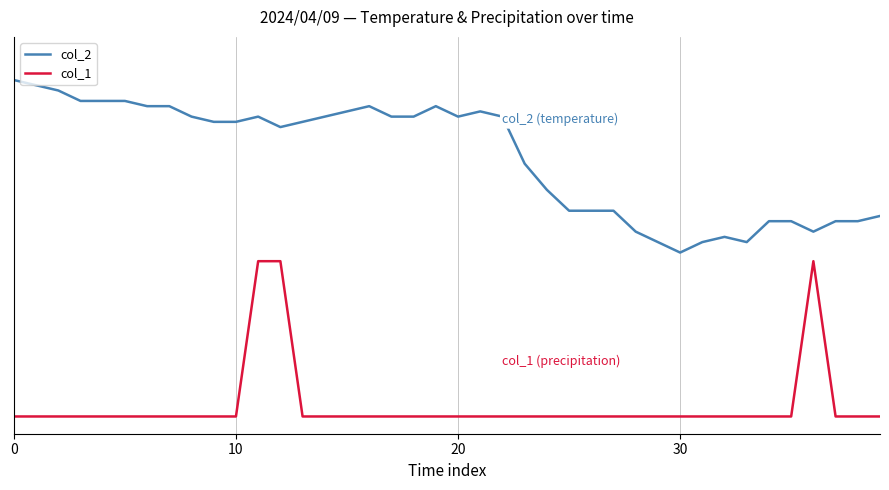

True or false: col_1 and col_2 intersect in this chart.

False